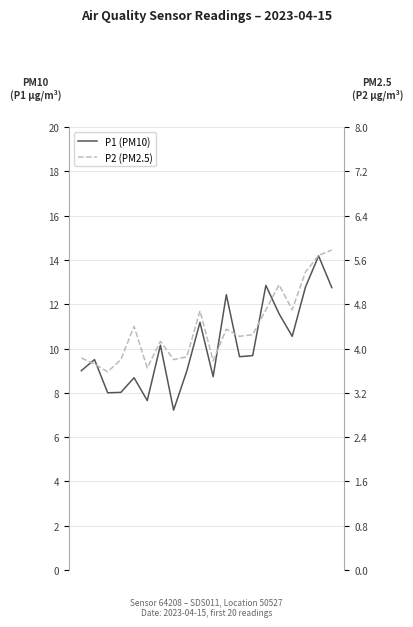

True or false: P2 (PM2.5) and P1 (PM10) cross at least once.

False